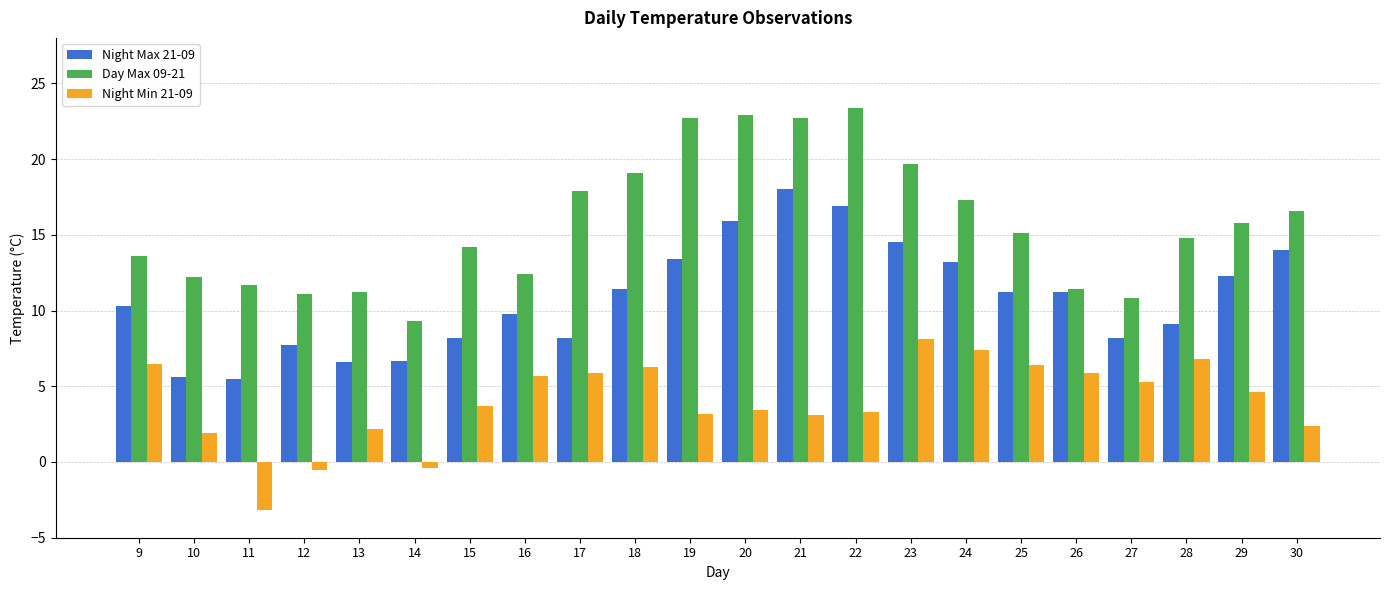

True or false: Night Min 21-09 has a value of -3.2 at 11.

True